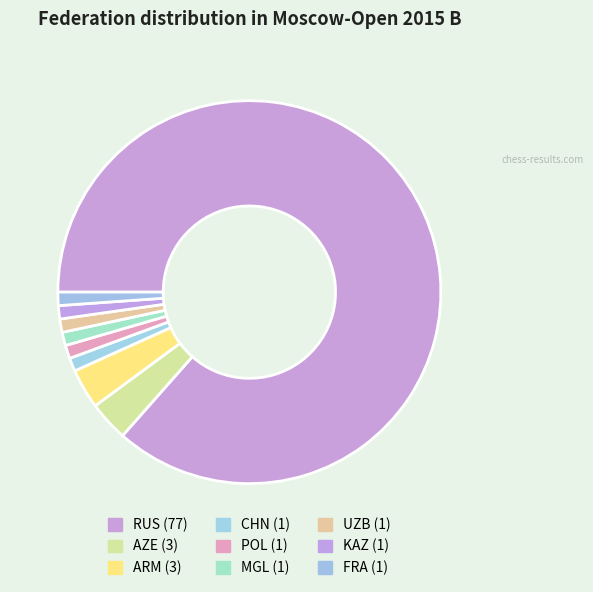

What is the change in value from RUS to ARM?

-74